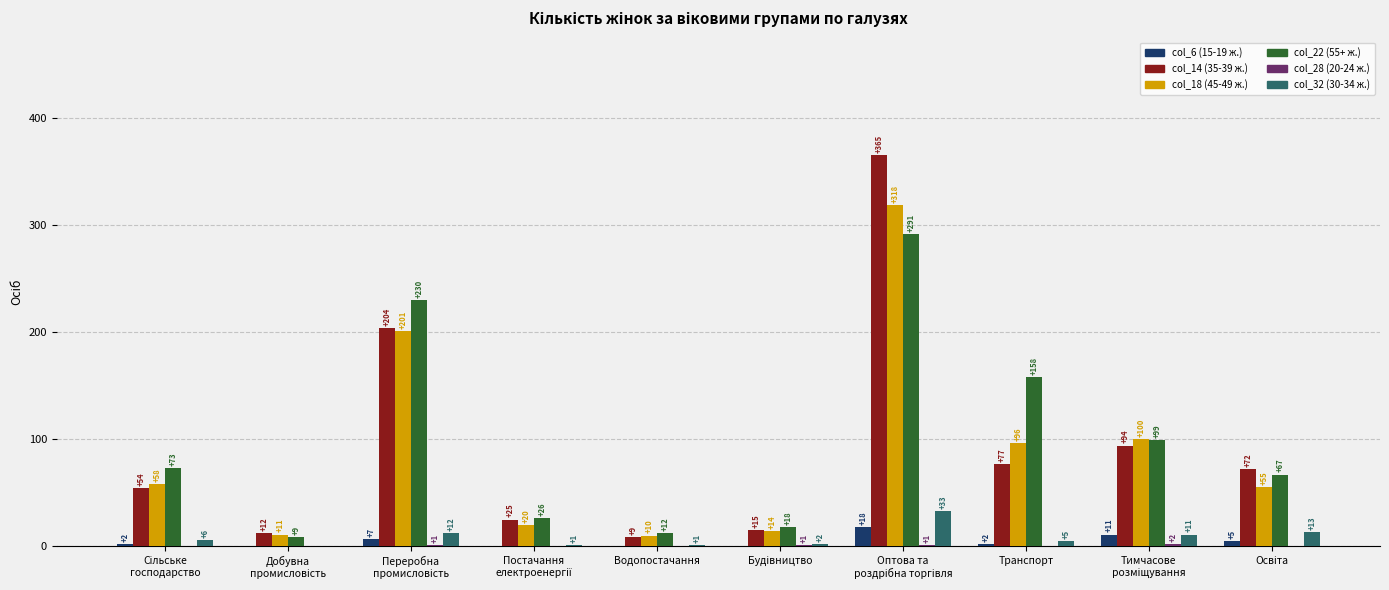

What is the maximum value shown in the chart?

365